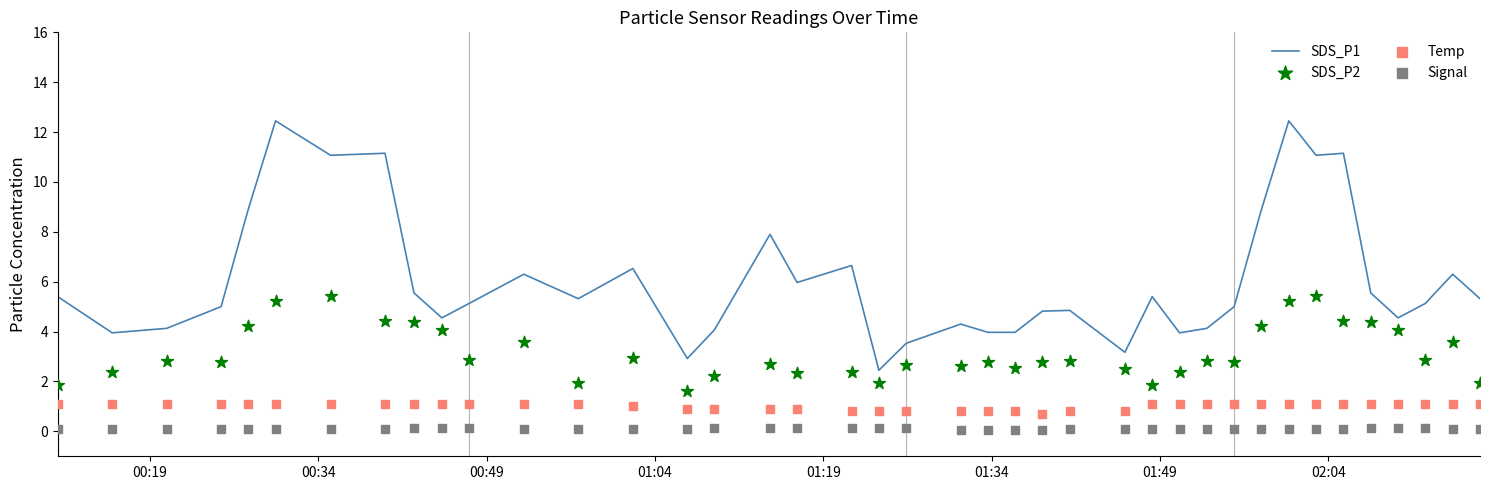

What are all the series names shown in the legend?

SDS_P1, SDS_P2, Temp, Signal